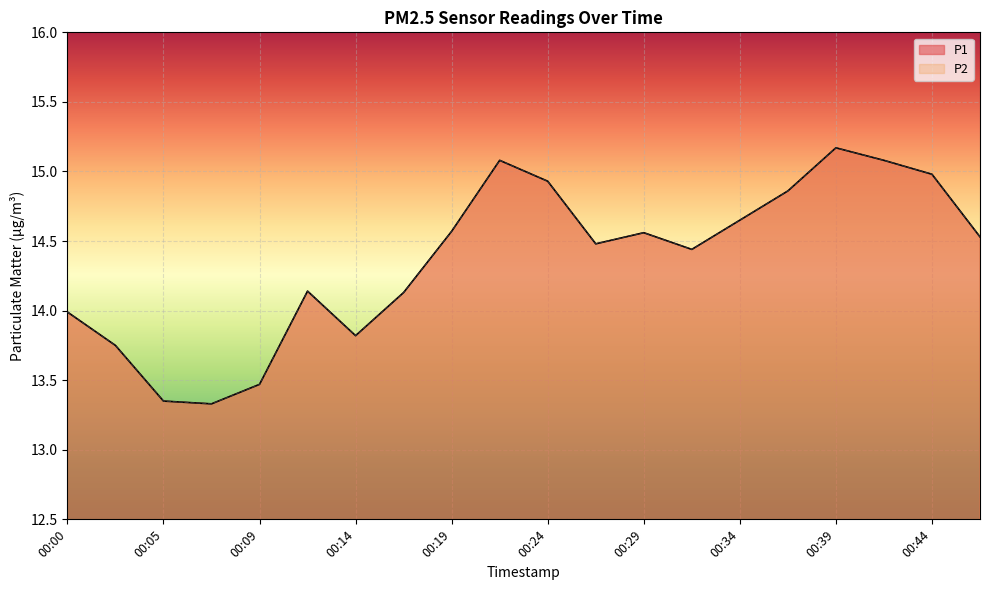

In P2, how many points are lower than both neighbors (excluding endpoints)?

4